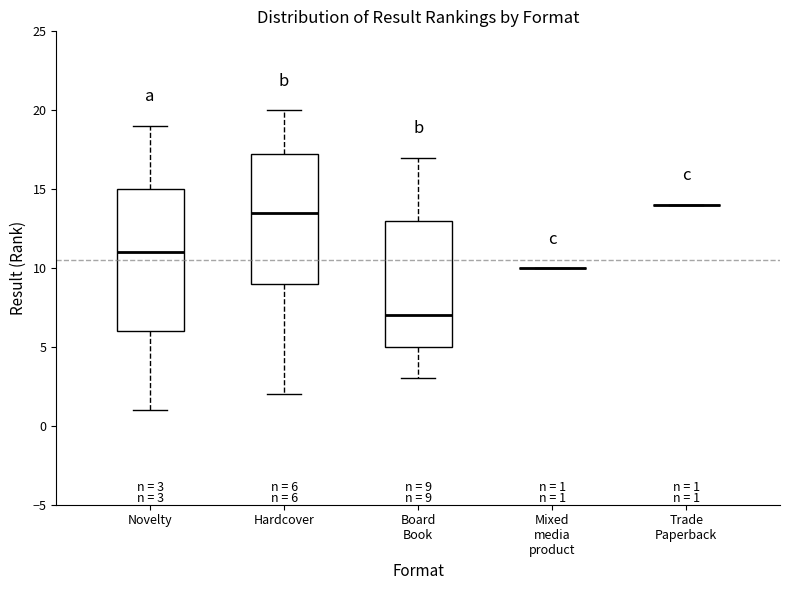

Which box is the tallest, from its lower edge to its upper edge?

Novelty